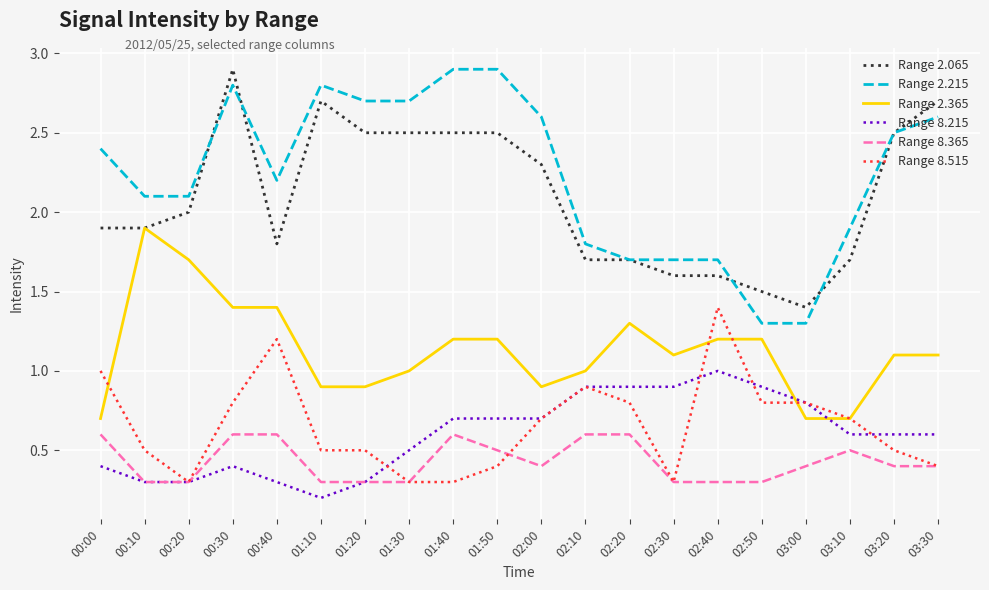

What position from the right is 00:10?

19